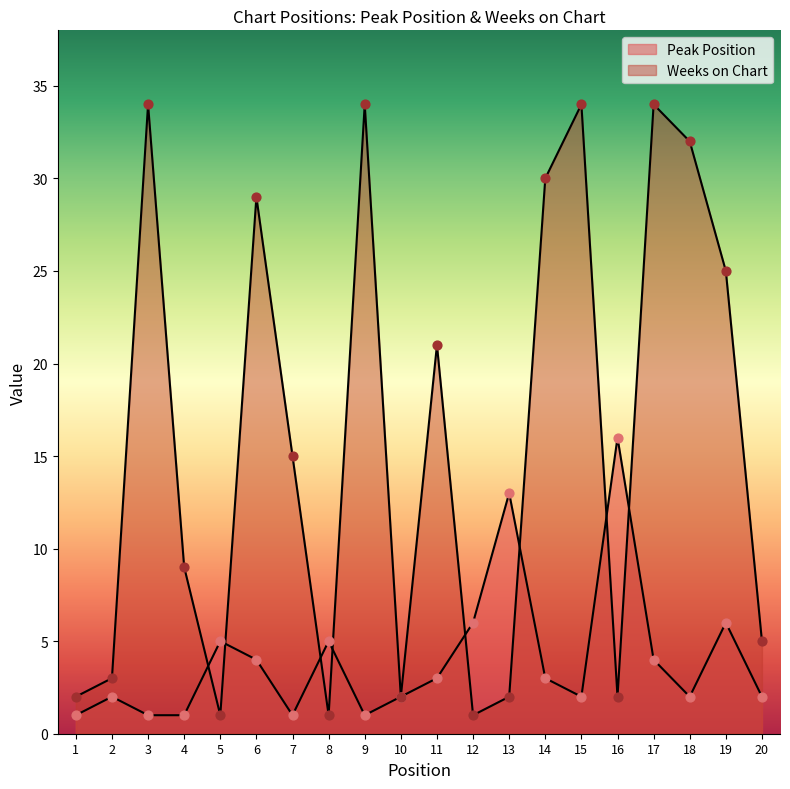

Which series contains the highest Y value?

Weeks on Chart